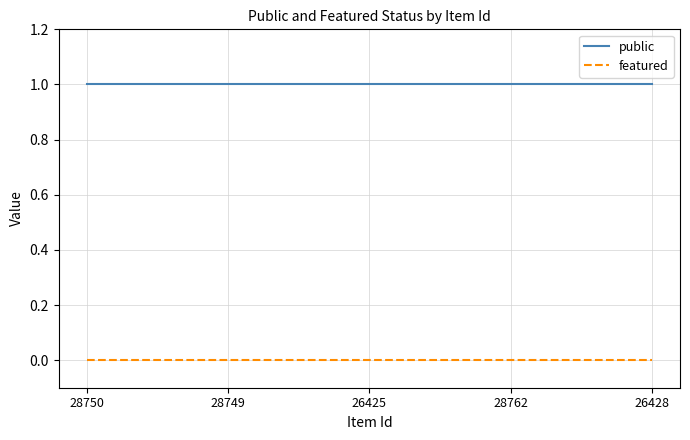

Reading left to right, list all the values displayed in this chart.

public: 28750=1	28749=1	26425=1	28762=1	26428=1
featured: 28750=0	28749=0	26425=0	28762=0	26428=0